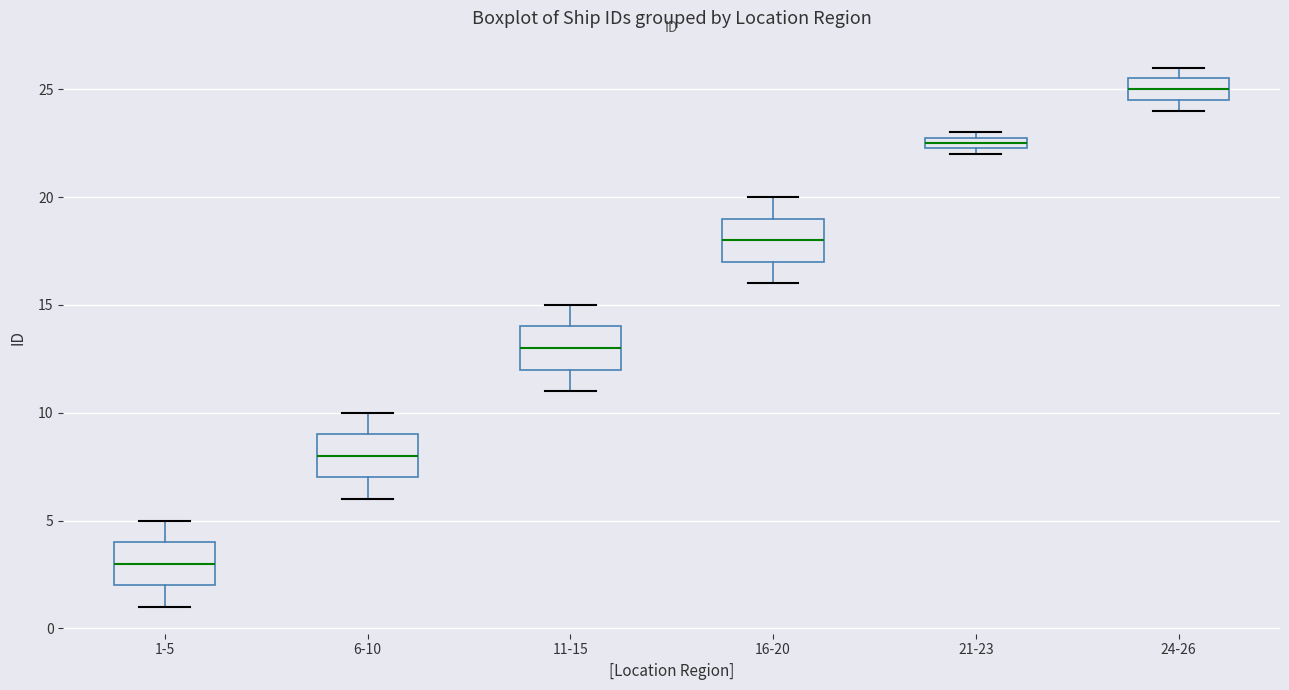

Where does the upper whisker of the box for 1-5 end on the y-axis? The values are not printed on the chart, so give them approximately, as read against the axis.

5.0